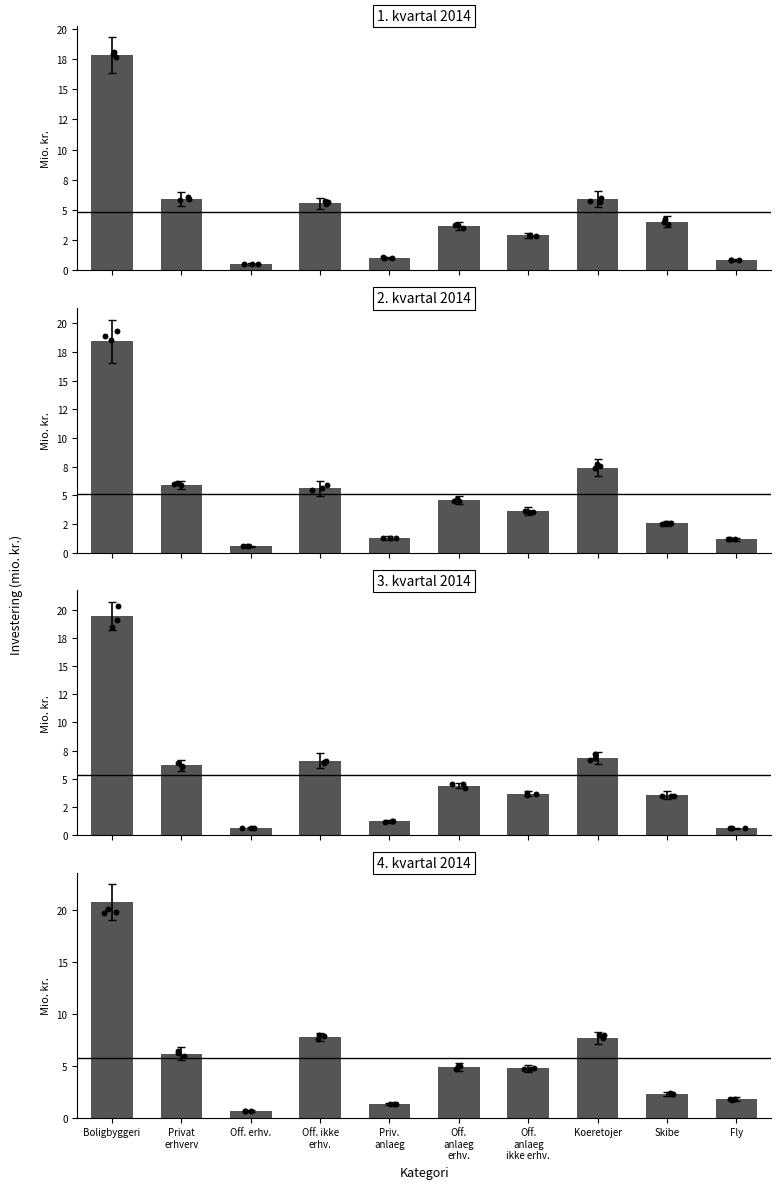

Which series contains the lowest Y value?

1. kv.